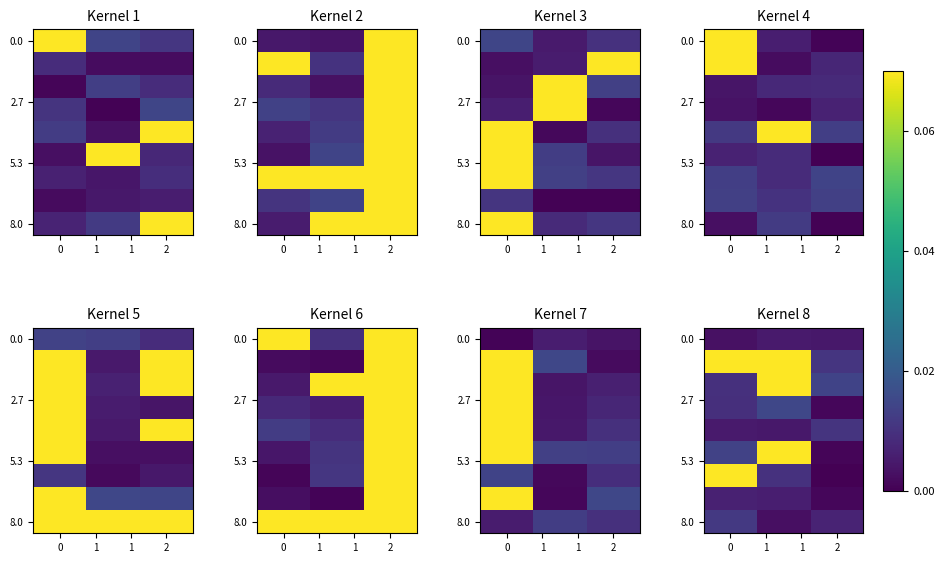

Between 0 and 1, which is larger?

1